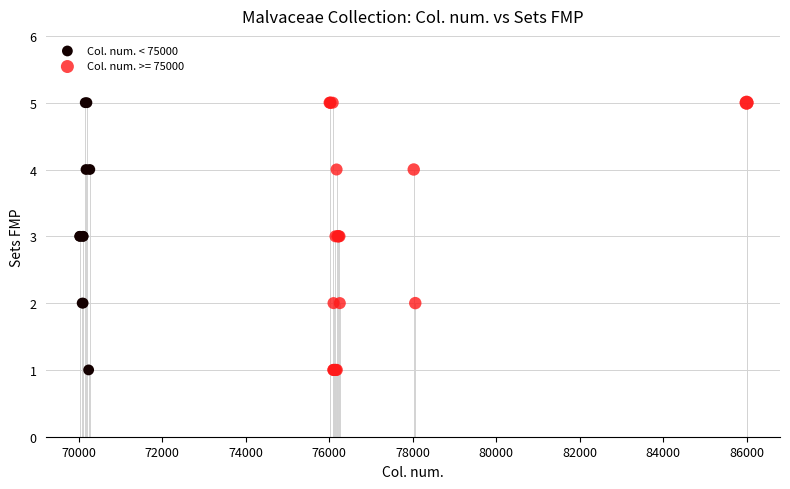

What are all the series names shown in the legend?

Col. num. < 75000, Col. num. >= 75000